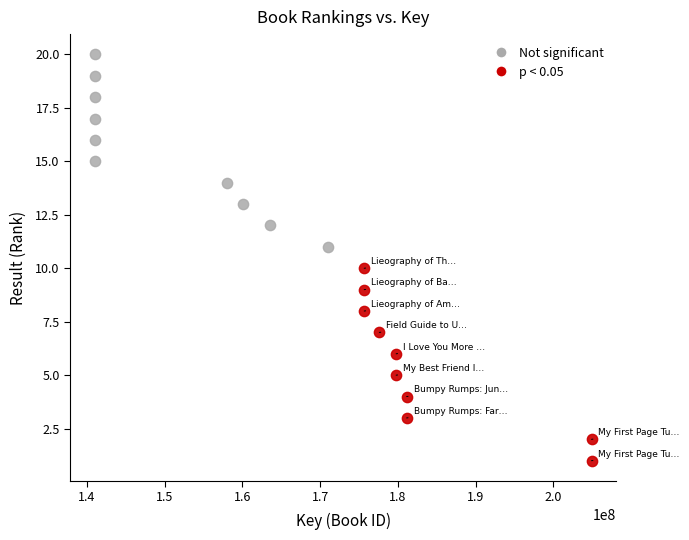

Which series contains the lowest Y value?

p < 0.05